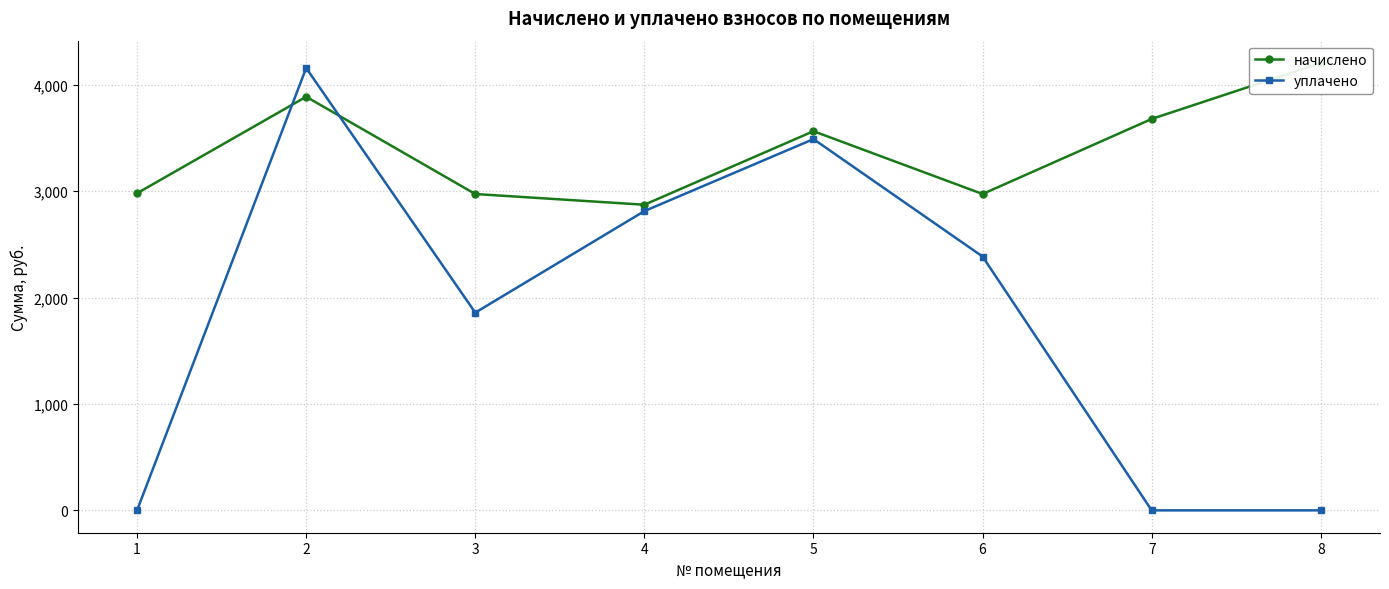

The уплачено series shows 1858.5 at 3. True or false?

True